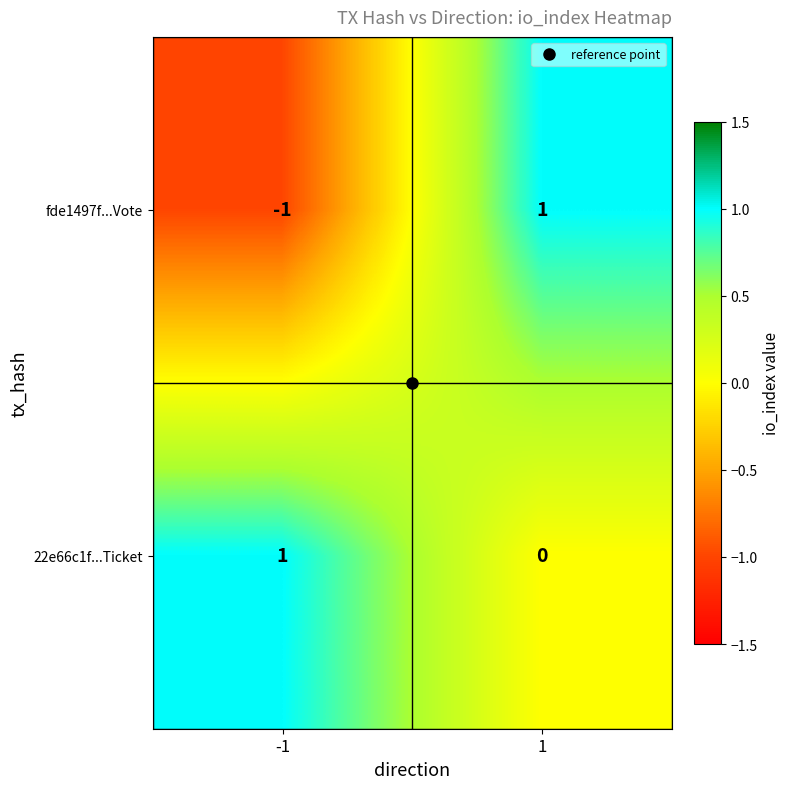

True or false: fde1497f...Vote has a value of 0 at -1.

False